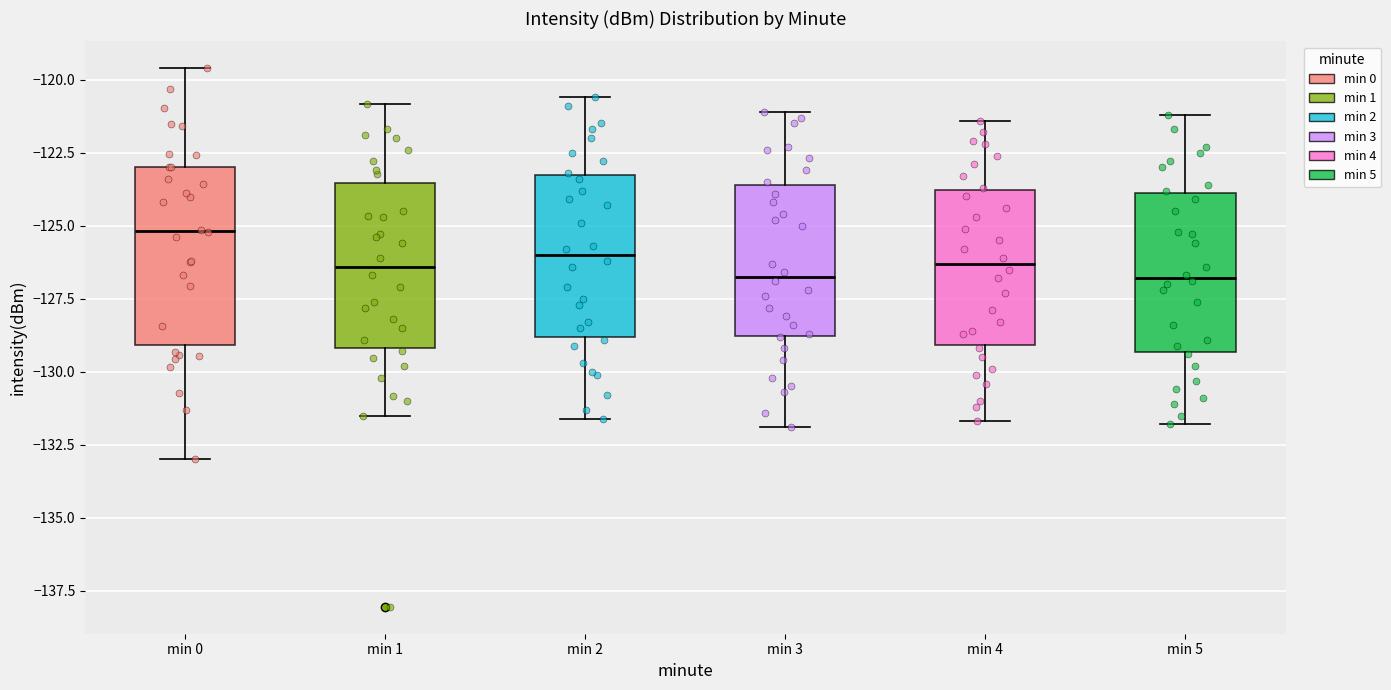

Reading left to right, transcribe this box plot: for each box, give where its median line is, the range the box spans, and where its two whiskers end, as read against the y-axis. The values are not printed on the chart, so give them approximately, as read against the axis.

min 0: median -125.0, box -129.0 to -123.0, whiskers -133.0 to -119.5
min 1: median -126.5, box -129.0 to -123.5, whiskers -131.5 to -121.0
min 2: median -126.0, box -129.0 to -123.0, whiskers -131.5 to -120.5
min 3: median -126.5, box -129.0 to -123.5, whiskers -132.0 to -121.0
min 4: median -126.5, box -129.0 to -124.0, whiskers -131.5 to -121.5
min 5: median -127.0, box -129.5 to -124.0, whiskers -132.0 to -121.0